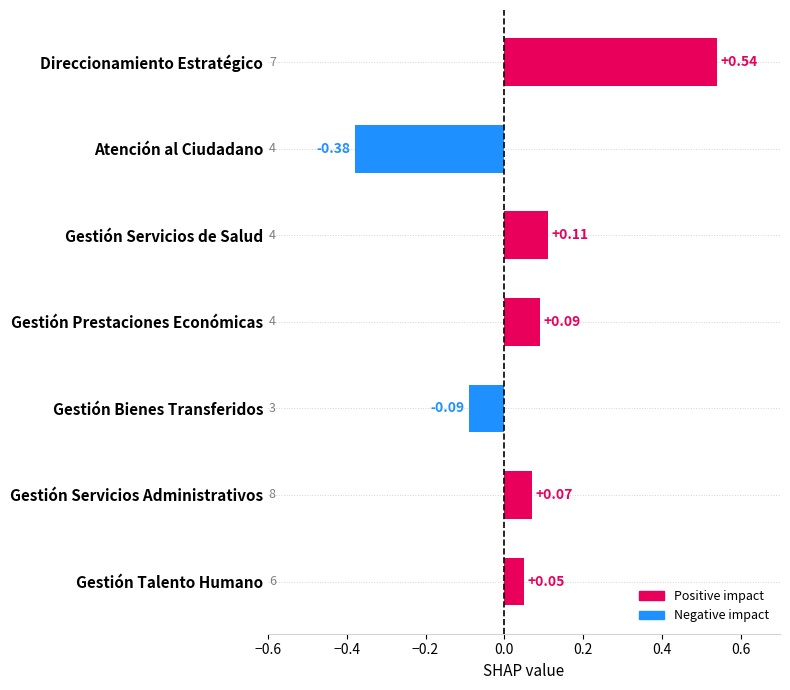

Between Atención al Ciudadano and Gestión Prestaciones Económicas, which is larger?

Gestión Prestaciones Económicas